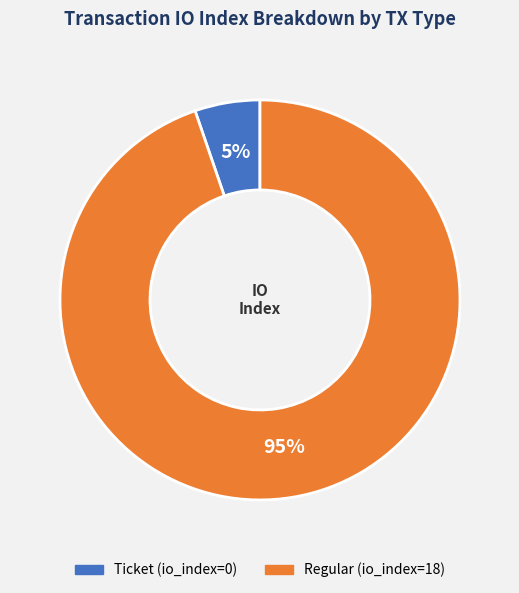

Does Regular (io_index=18) represent more than half of the total?

Yes